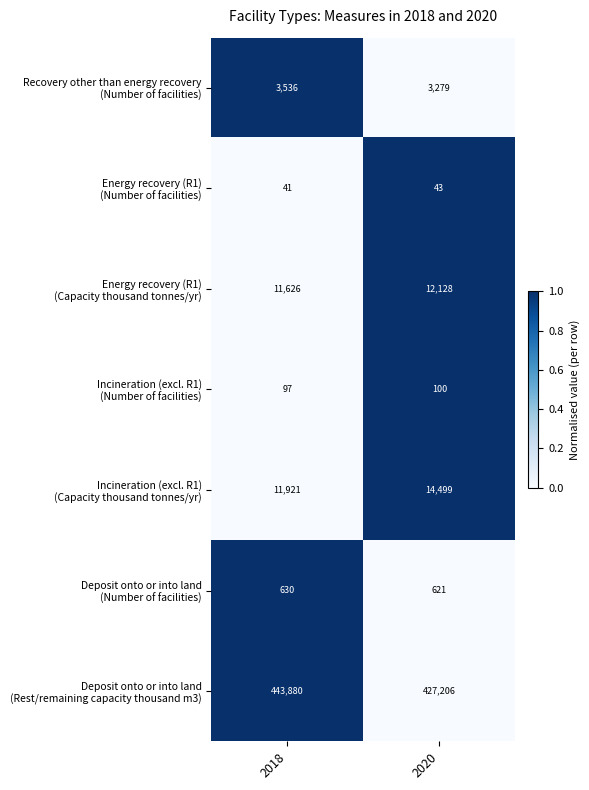

How many series are shown in this chart?

7